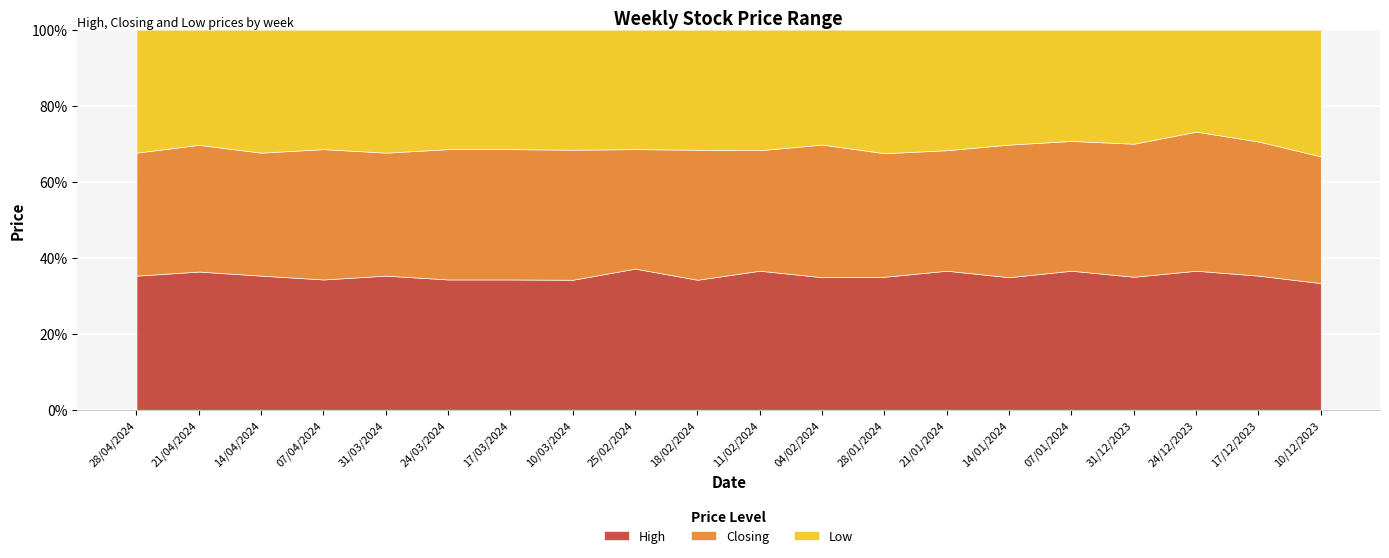

What are all the series names shown in the legend?

High, Closing, Low